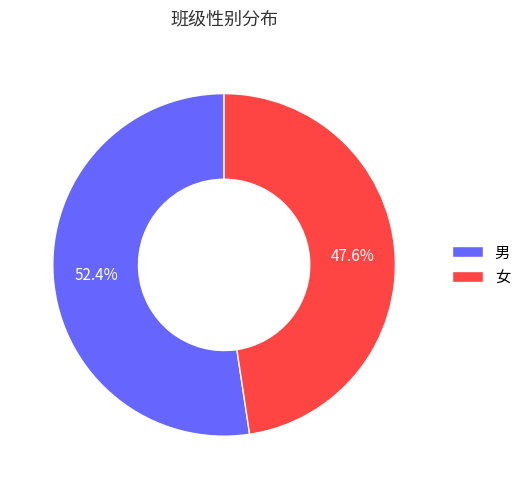

Is it true that 女 is 57% of the pie?

False